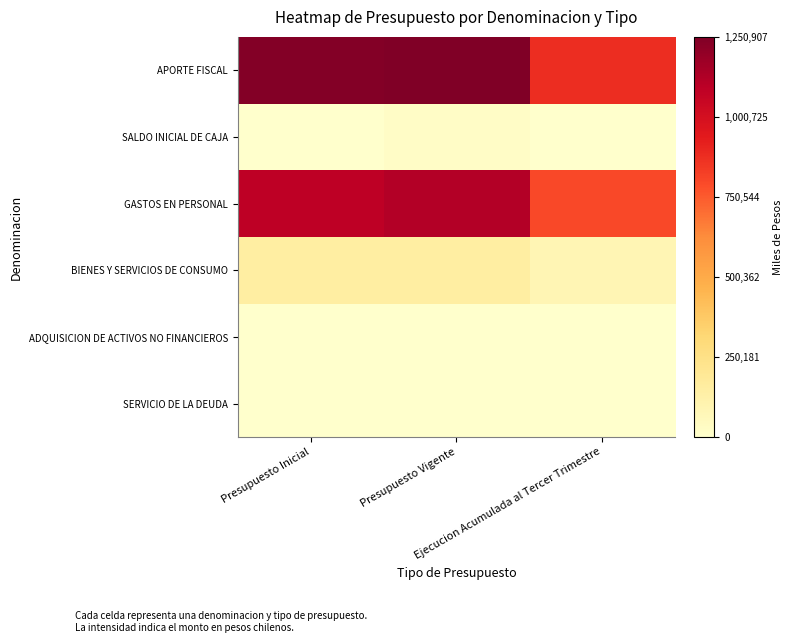

Reading right to left, transcribe all the data shown in this chart.

APORTE FISCAL: Ejecucion Acumulada al Tercer Trimestre=875023	Presupuesto Vigente=1250907	Presupuesto Inicial=1239027
SALDO INICIAL DE CAJA: Ejecucion Acumulada al Tercer Trimestre=0	Presupuesto Vigente=19770	Presupuesto Inicial=10
GASTOS EN PERSONAL: Ejecucion Acumulada al Tercer Trimestre=797414	Presupuesto Vigente=1118921	Presupuesto Inicial=1087281
BIENES Y SERVICIOS DE CONSUMO: Ejecucion Acumulada al Tercer Trimestre=83093	Presupuesto Vigente=150201	Presupuesto Inicial=150201
ADQUISICION DE ACTIVOS NO FINANCIEROS: Ejecucion Acumulada al Tercer Trimestre=0	Presupuesto Vigente=1545	Presupuesto Inicial=1545
SERVICIO DE LA DEUDA: Ejecucion Acumulada al Tercer Trimestre=0	Presupuesto Vigente=10	Presupuesto Inicial=10